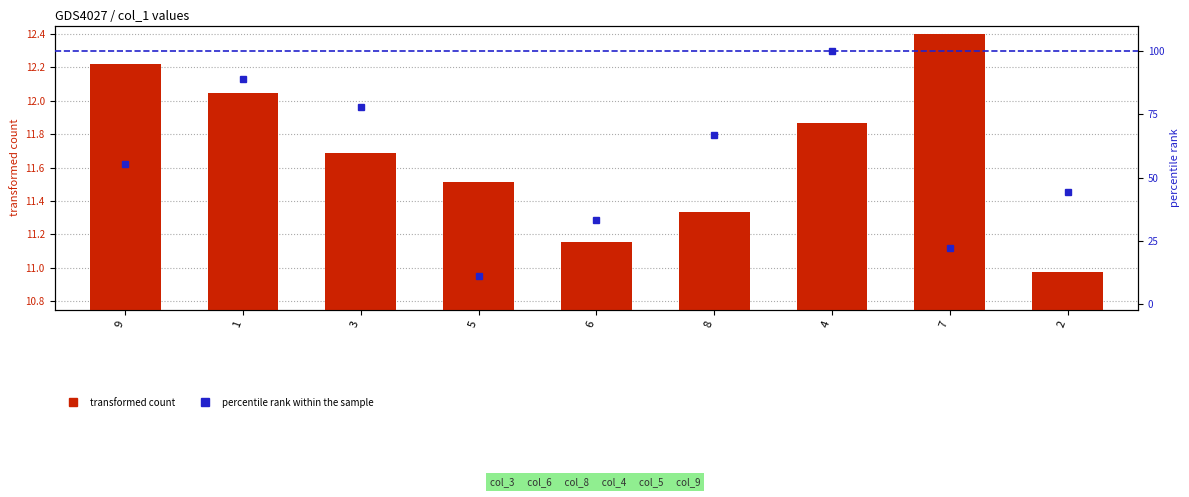

What is the highest value of the transformed count series?

12.4